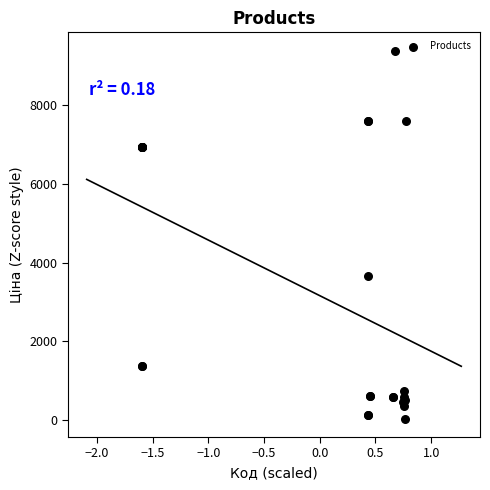

What Y value in the scatter plot is closest to 4708?

3646.5